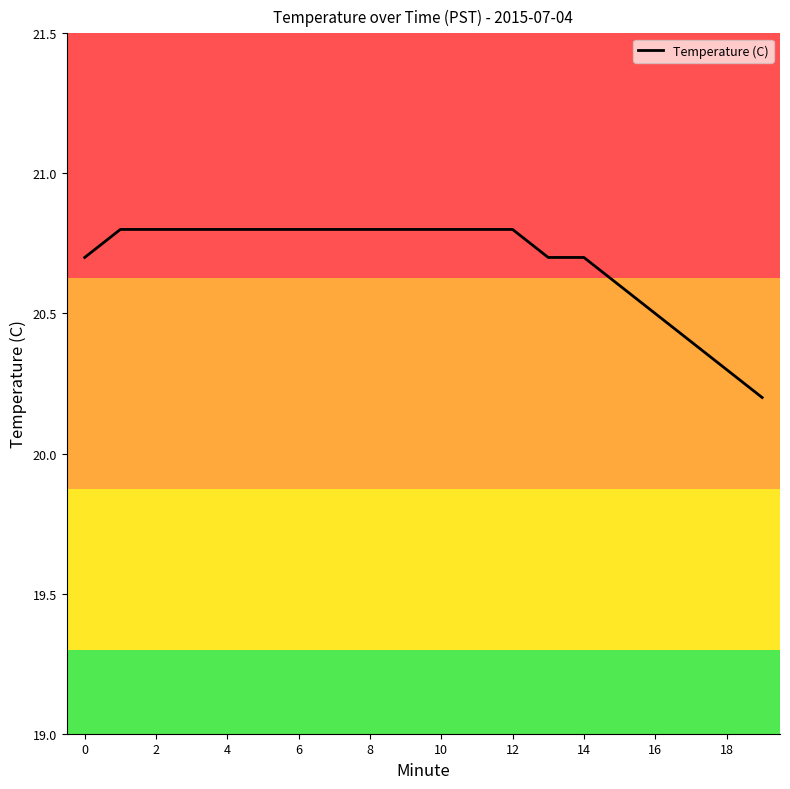

What is the greatest value displayed?

20.8